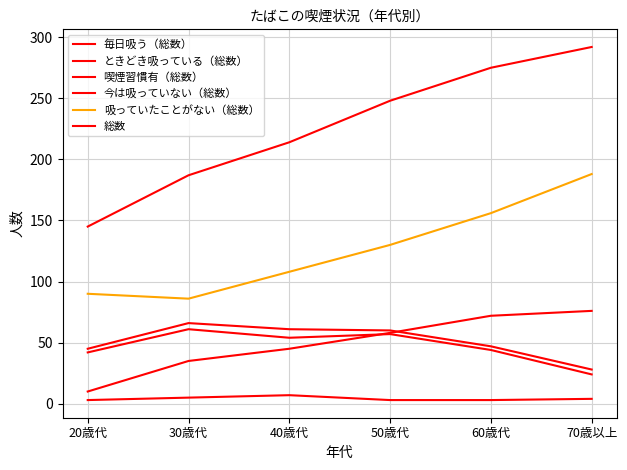

How many lines are shown in the chart?

6